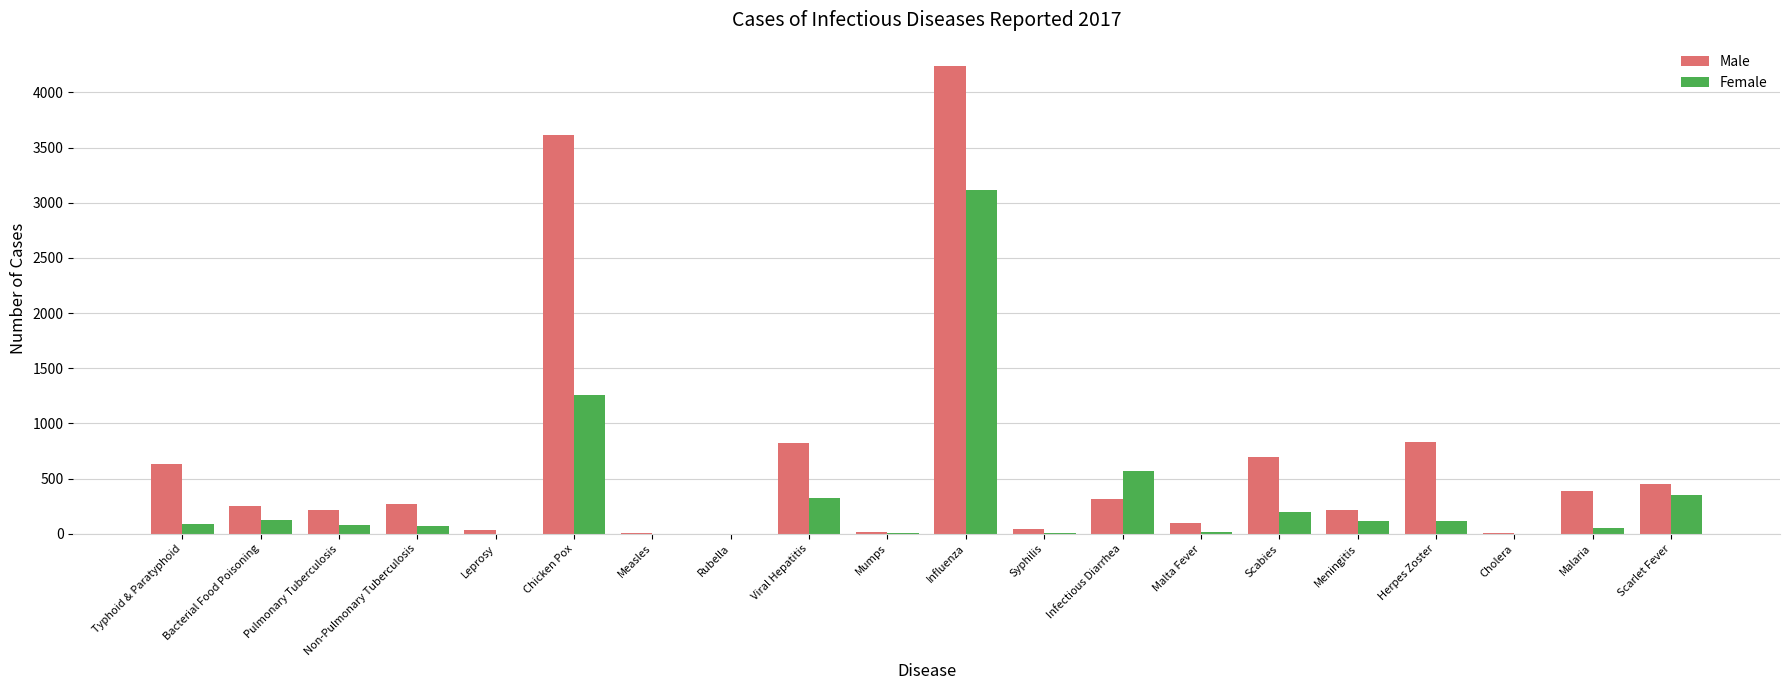

Is the value of Male at Pulmonary Tuberculosis greater than the value of Female at Meningitis?

Yes